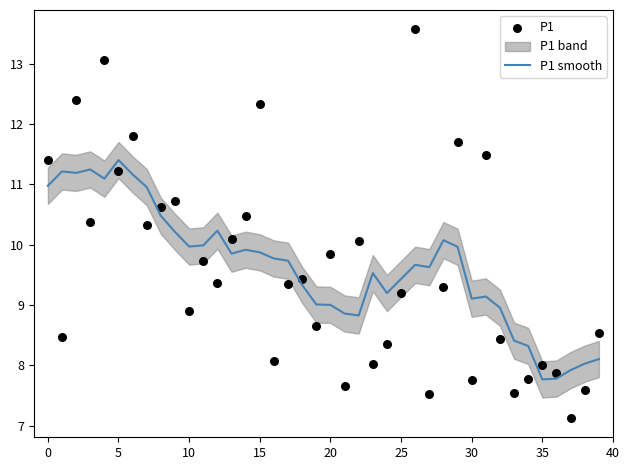

The value of P1 smooth at 25 is 9.4. True or false?

True